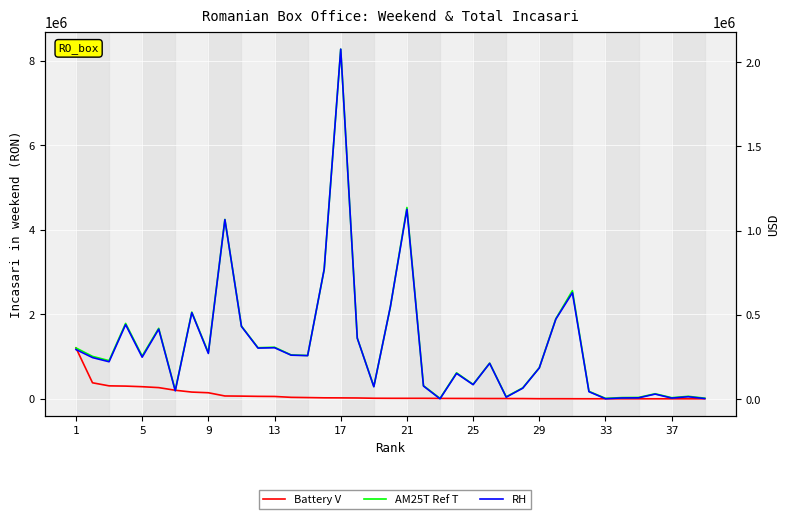

Which series has the largest total across all categories?

AM25T Ref T